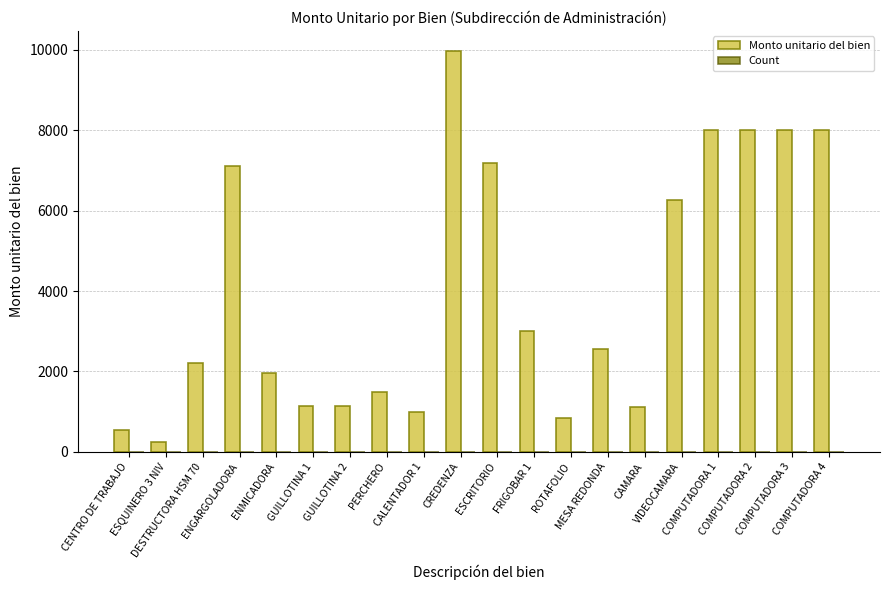

What is the greatest value displayed?

9976.0